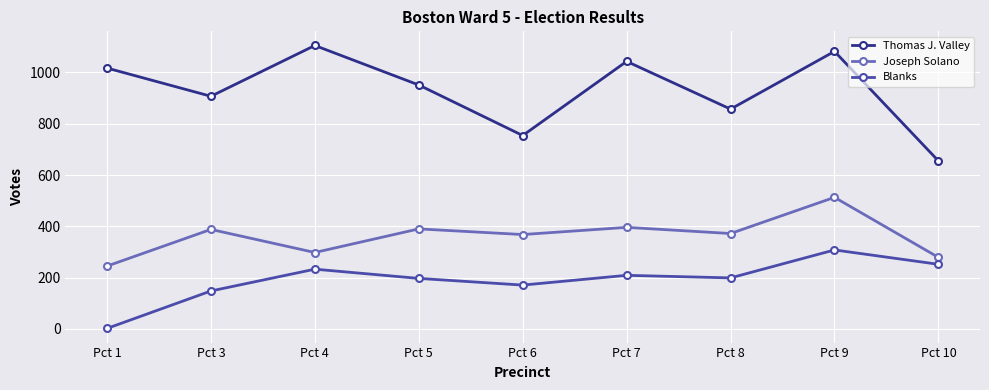

Is this an area chart (filled region under the line)?

No